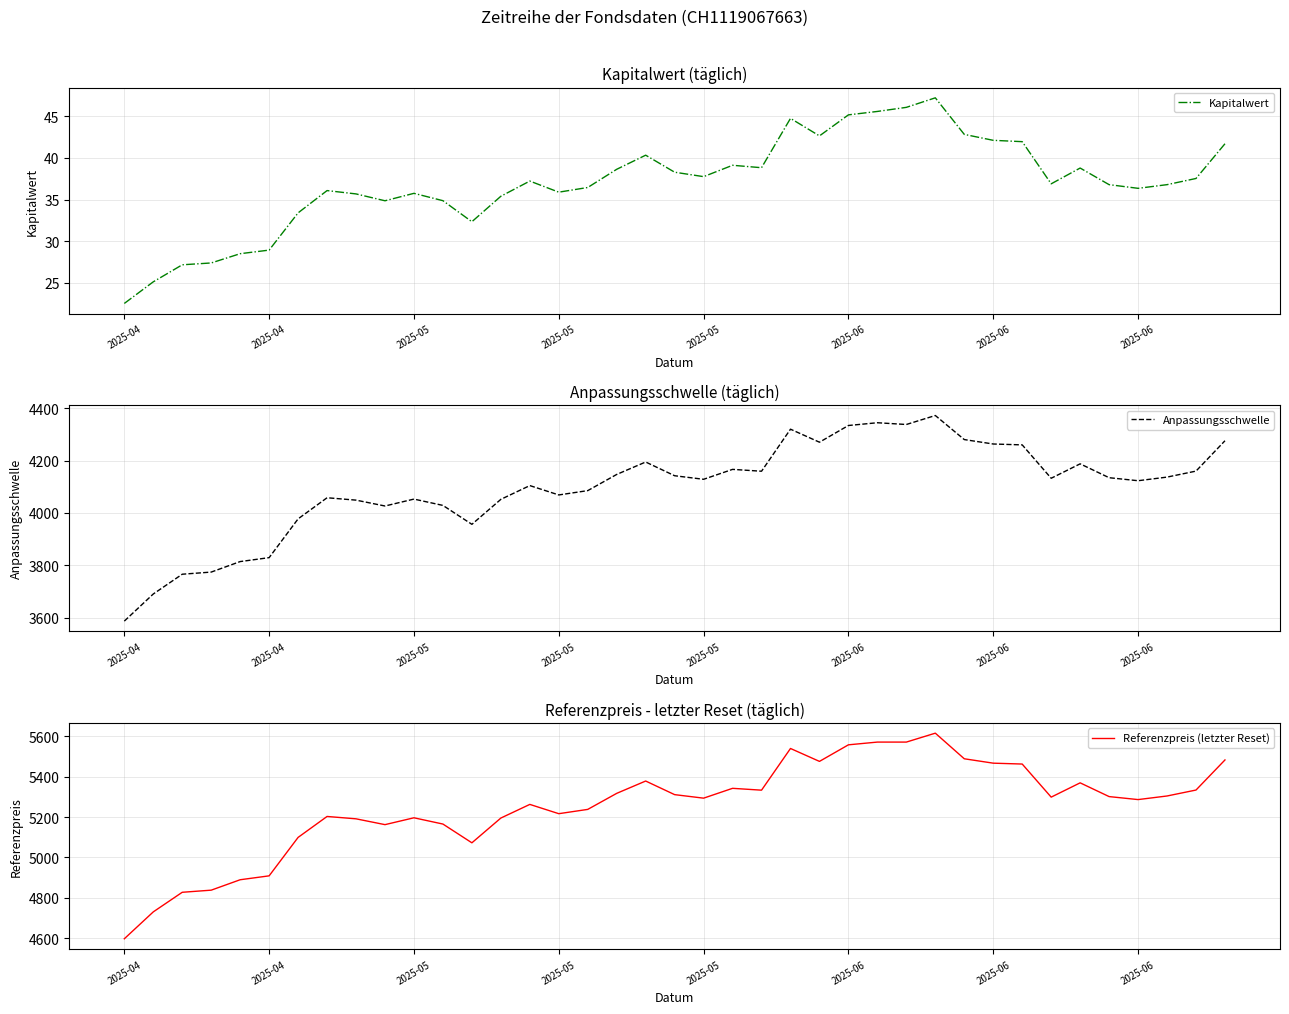

What is the difference between the maximum and minimum values in the Anpassungsschwelle series?

786.2